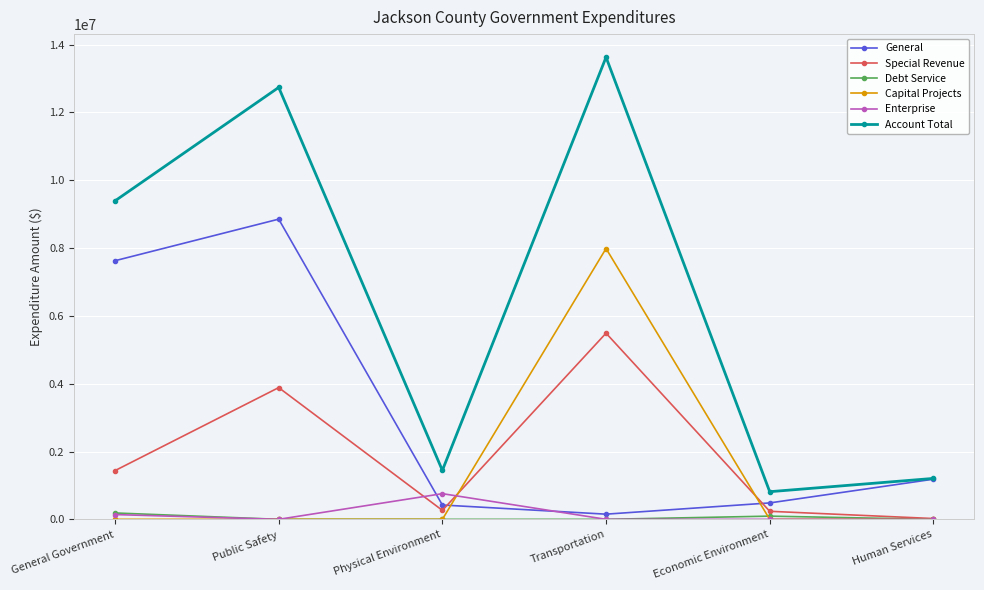

True or false: General has more than 2 points higher than both neighbors.

False